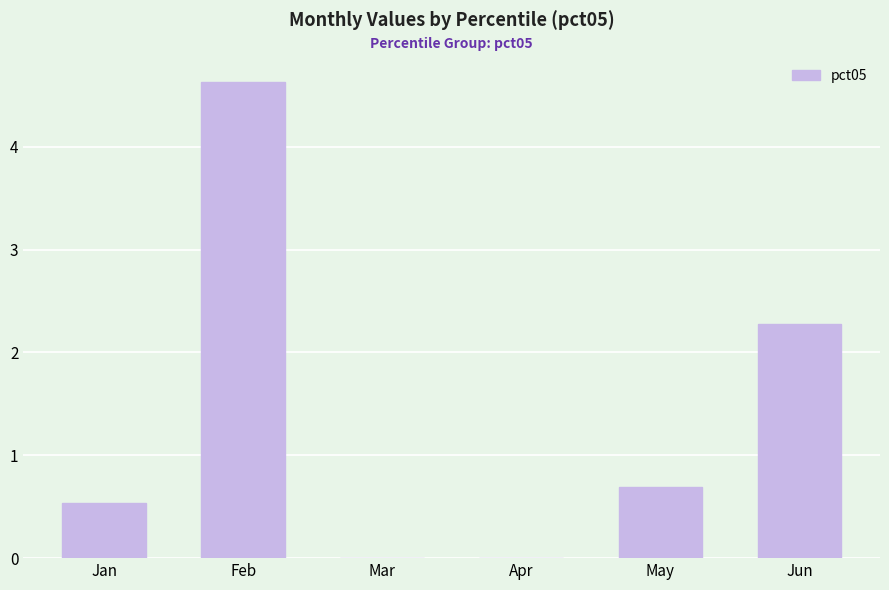

The chart shows a value of 1.1 at May. True or false?

False